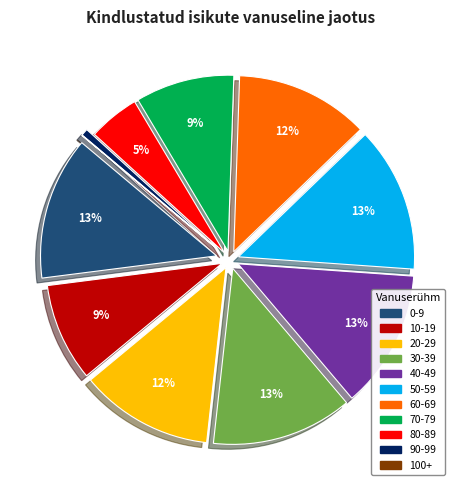

Is there any slice that represents more than half of the pie?

No